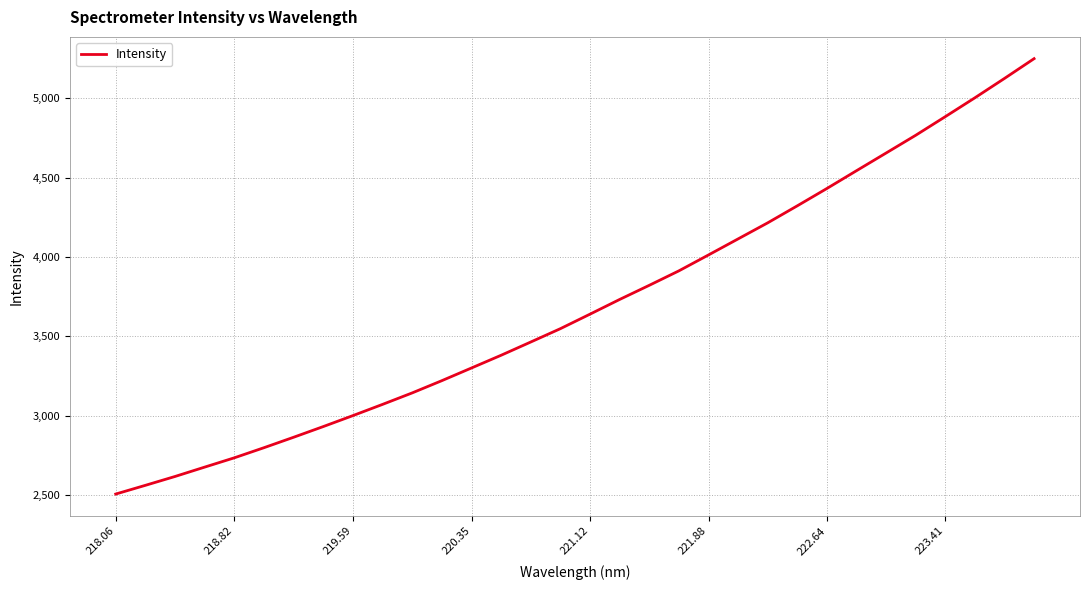

What is the difference between the maximum and minimum values?

2740.2